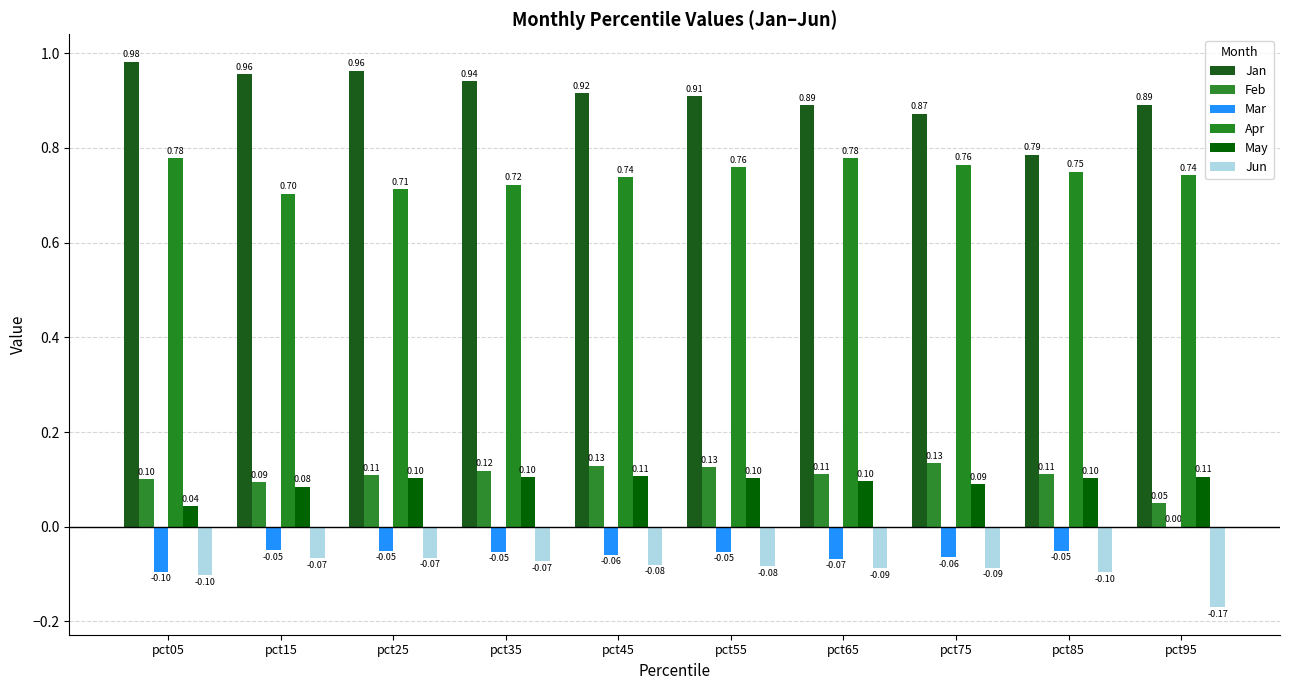

Count the number of categories in the chart.

10